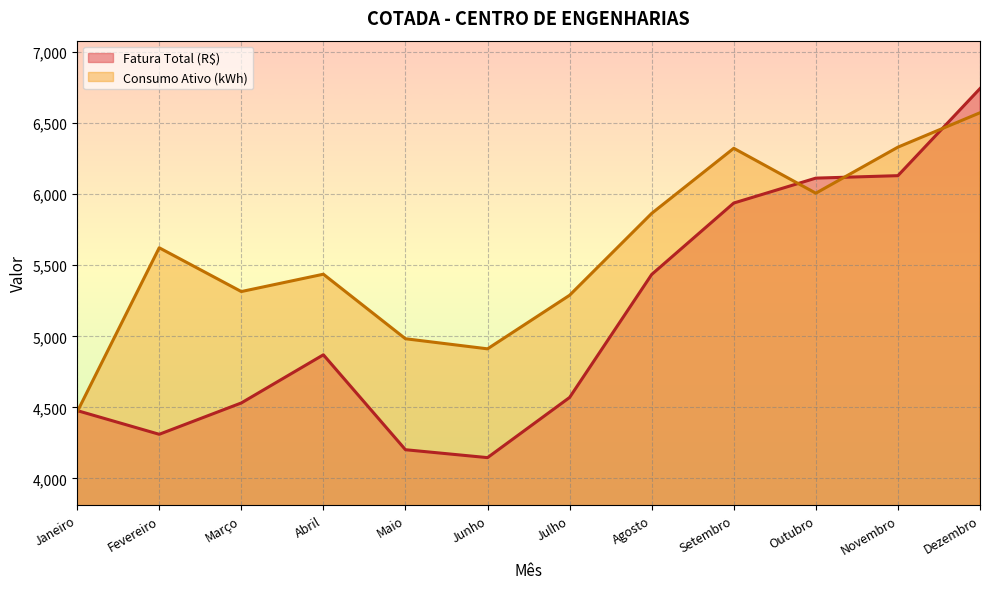

What is the label of the 5th point from the right?

Agosto